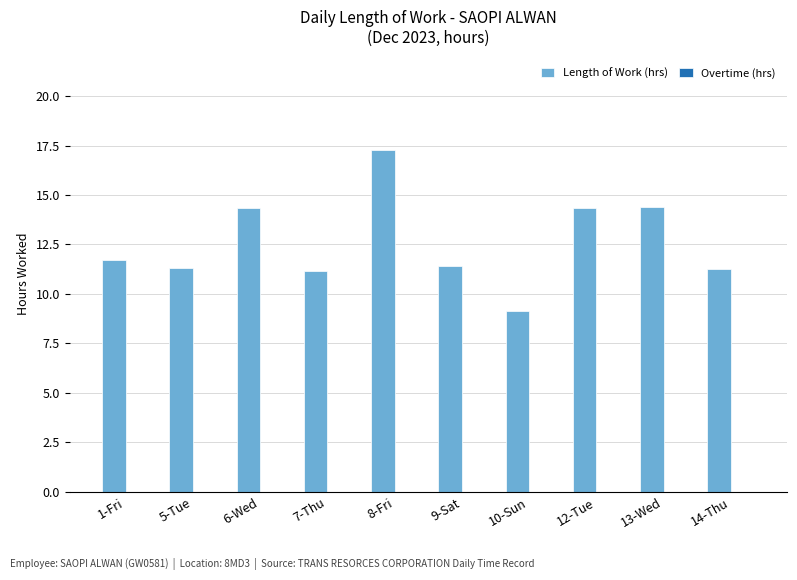

What position from the left is 9-Sat?

6